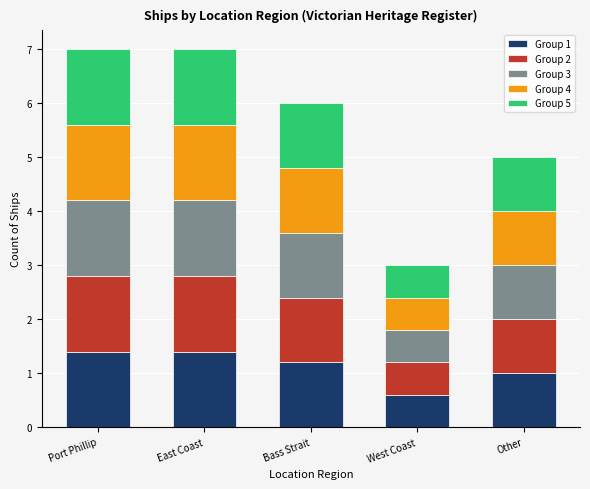

Reading left to right, list the values for the Group 1 series.

Port Phillip=1.4	East Coast=1.4	Bass Strait=1.2	West Coast=0.6	Other=1.0